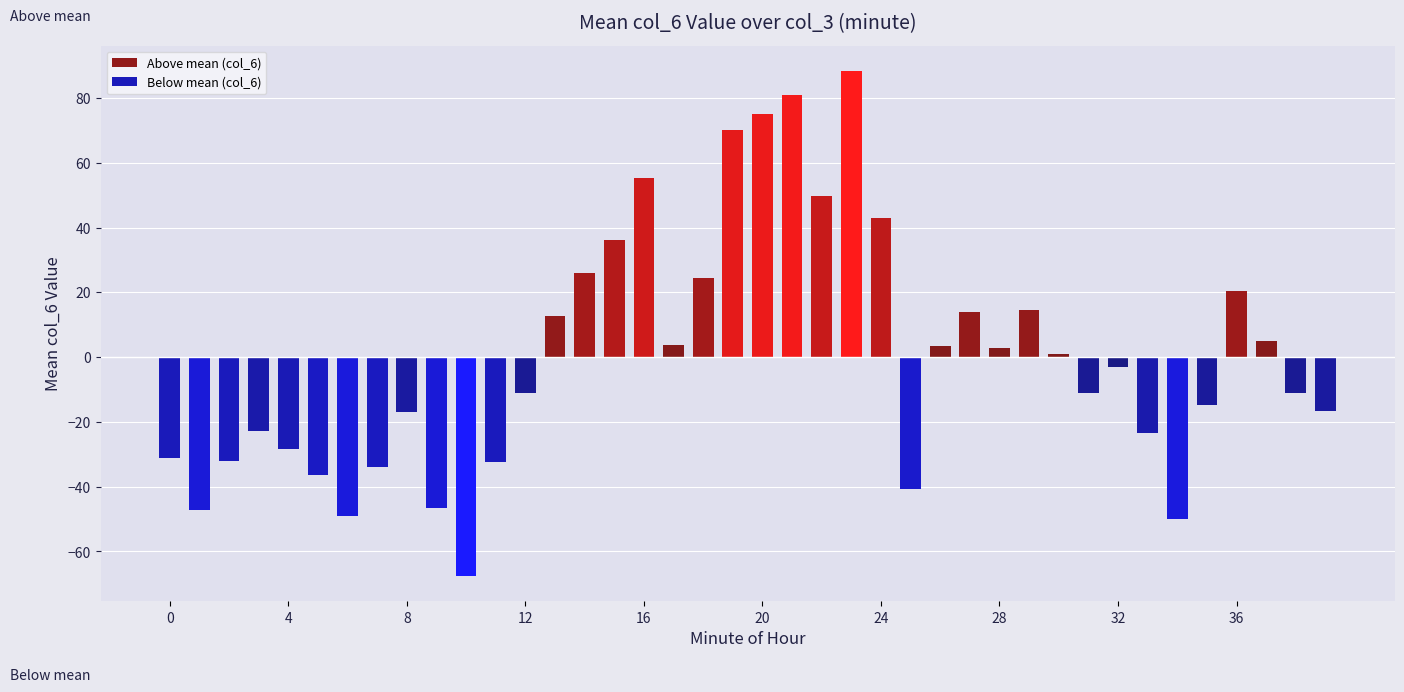

What is the highest value of the Above mean (col_6) series?

88.4